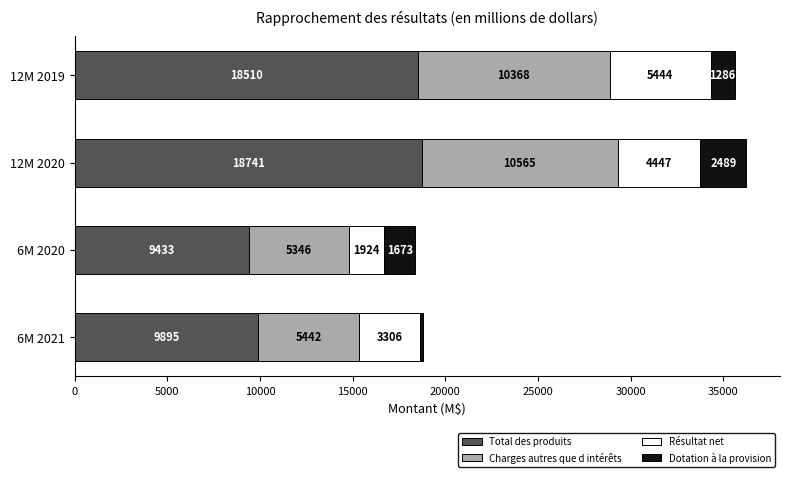

How many series are shown in this chart?

4